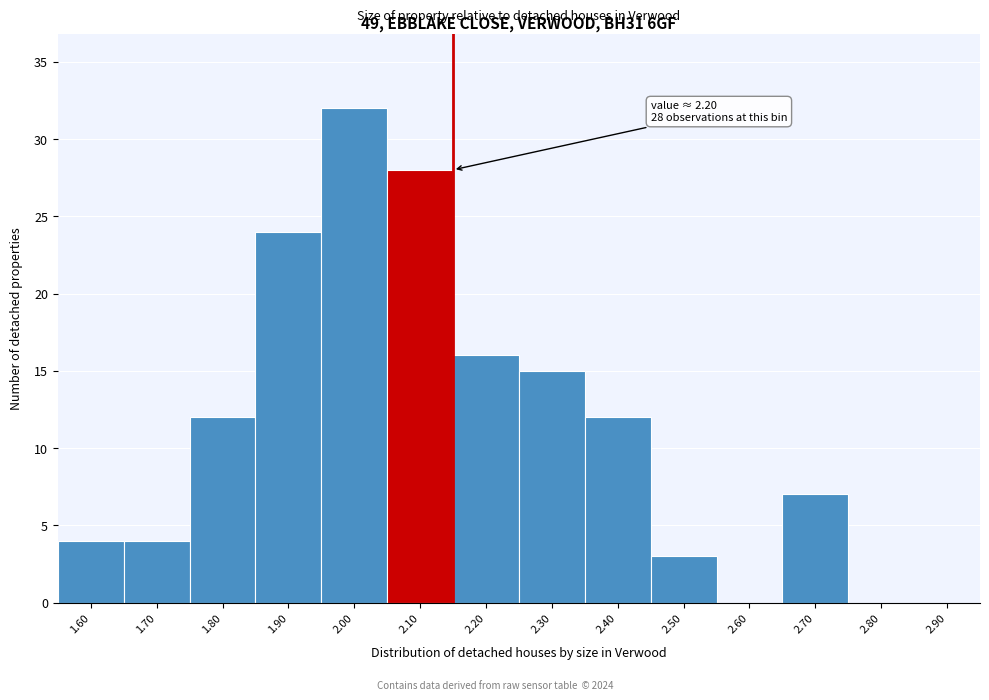

Reading left to right, extract all data points from this chart.

1.60=4	1.70=4	1.80=12	1.90=24	2.00=32	2.10=28	2.20=16	2.30=15	2.40=12	2.50=3	2.60=0	2.70=7	2.80=0	2.90=0